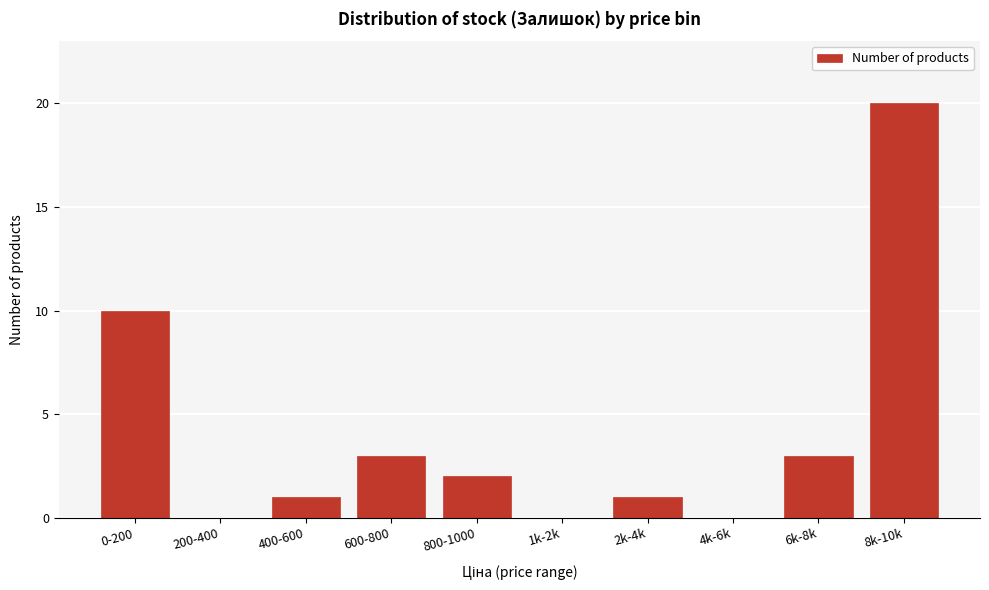

Reading left to right, extract all data points from this chart.

0-200=10	200-400=0	400-600=1	600-800=3	800-1000=2	1k-2k=0	2k-4k=1	4k-6k=0	6k-8k=3	8k-10k=20